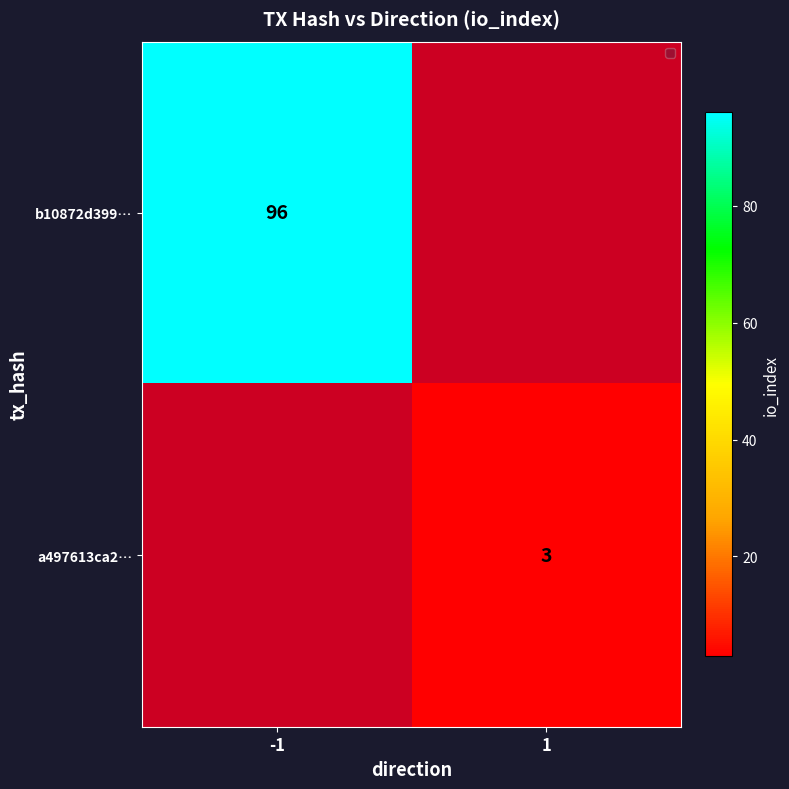

Rank the series by their average value, from highest to lowest.

b10872d399…, a497613ca2…